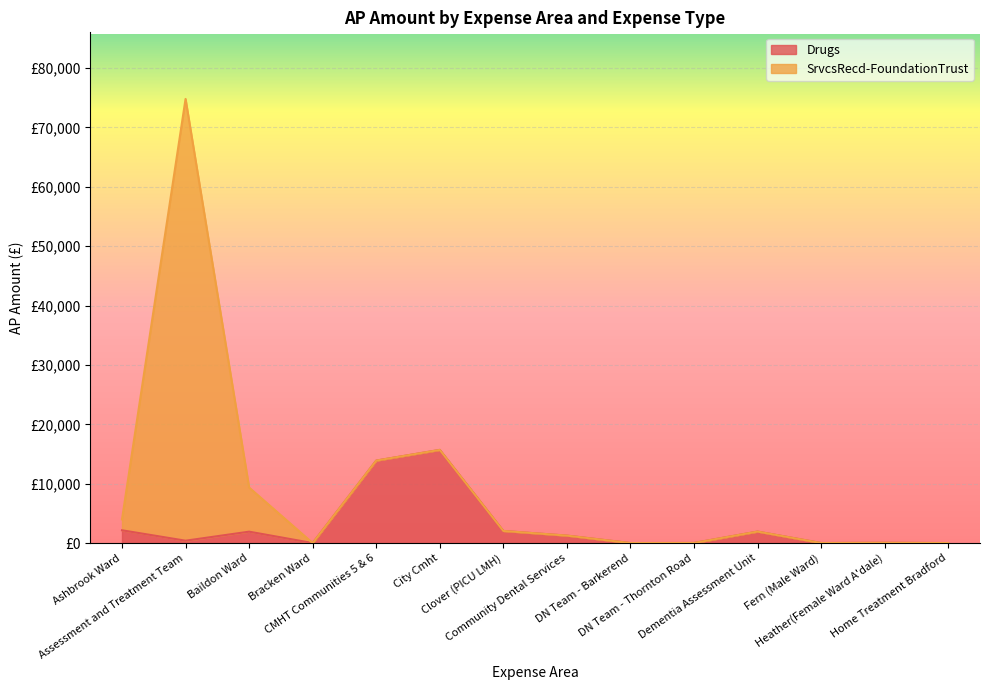

The chart shows a value of 10638.7 at City Cmht. True or false?

False